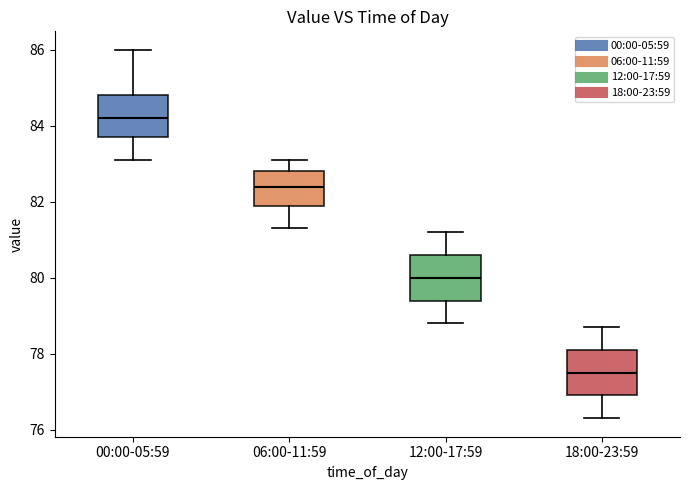

Reading left to right, transcribe this box plot: for each box, give where its median line is, the range the box spans, and where its two whiskers end, as read against the y-axis. The values are not printed on the chart, so give them approximately, as read against the axis.

00:00-05:59: median 84.2, box 83.8 to 84.8, whiskers 83.2 to 86.0
06:00-11:59: median 82.4, box 82.0 to 82.8, whiskers 81.4 to 83.2
12:00-17:59: median 80.0, box 79.4 to 80.6, whiskers 78.8 to 81.2
18:00-23:59: median 77.6, box 77.0 to 78.2, whiskers 76.4 to 78.8